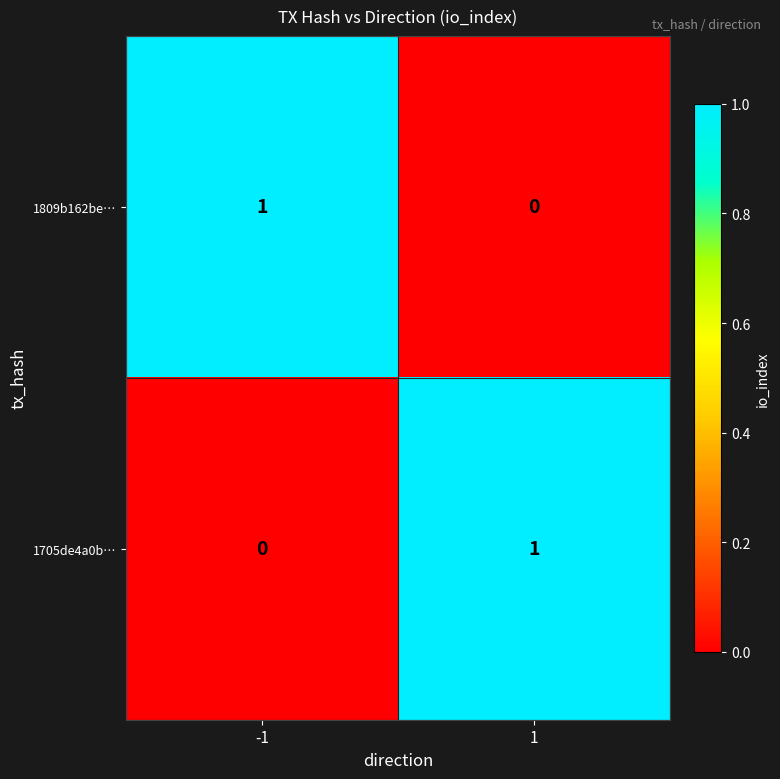

What is the maximum value shown in the chart?

1